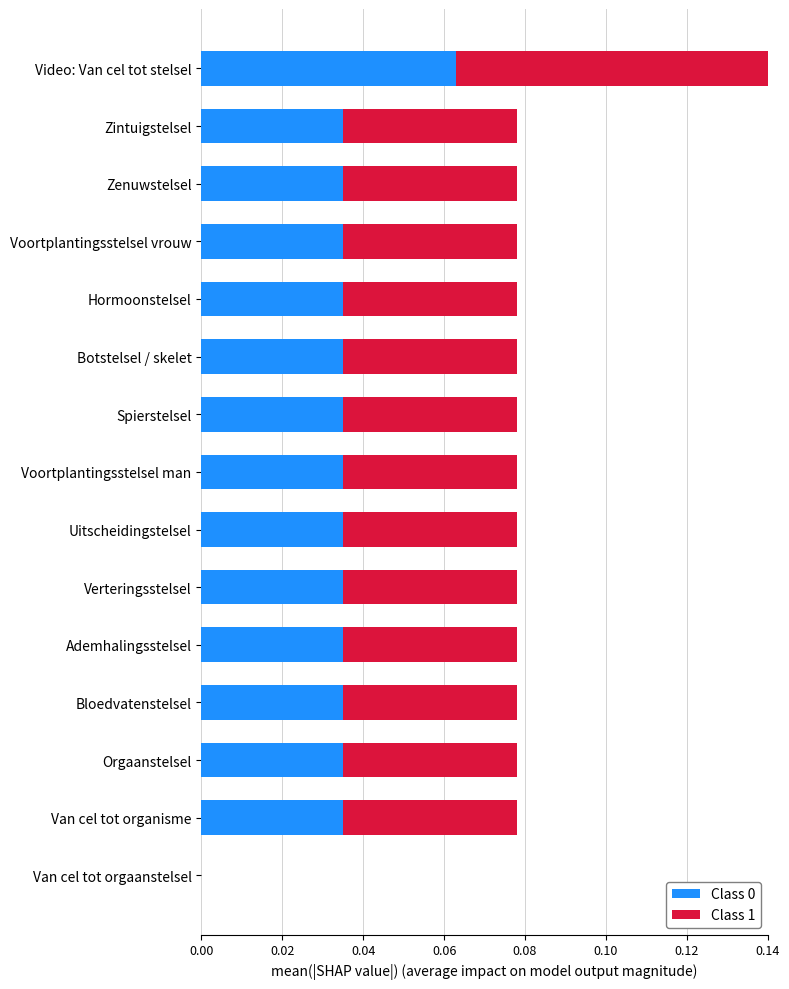

At which label does Class 0 reach its peak?

Video: Van cel tot stelsel